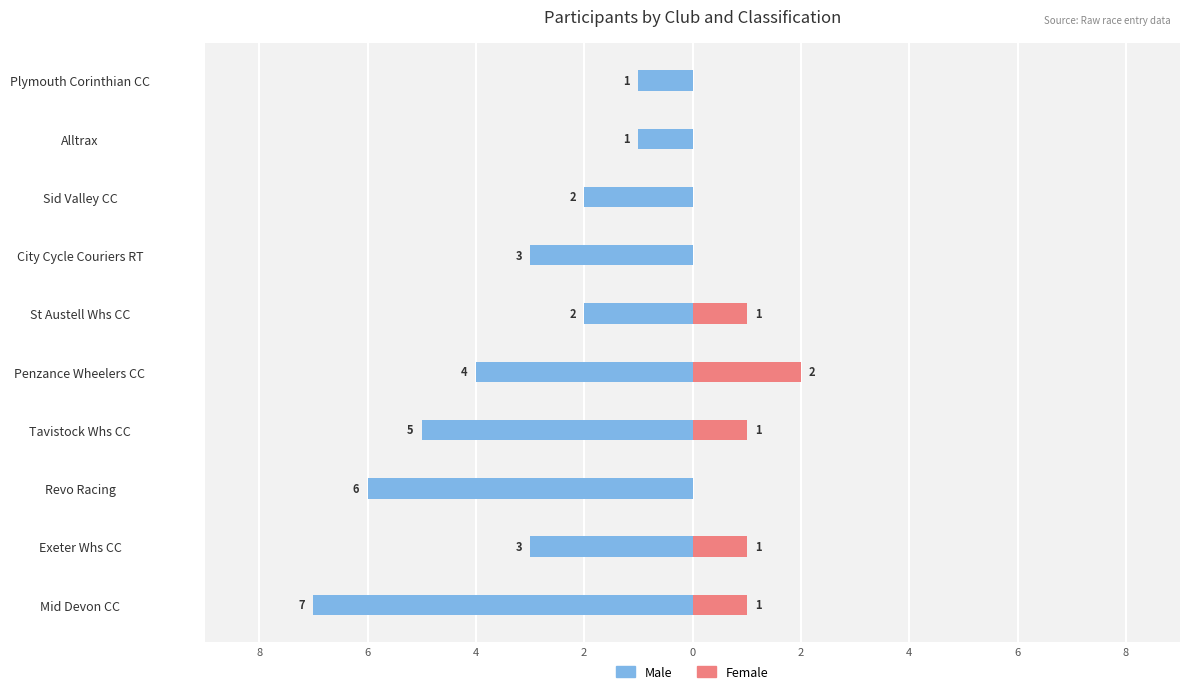

Reading right to left, transcribe all the data shown in this chart.

Male: -1	-1	-2	-3	-2	-4	-5	-6	-3	-7
Female: 0	0	0	0	1	2	1	0	1	1